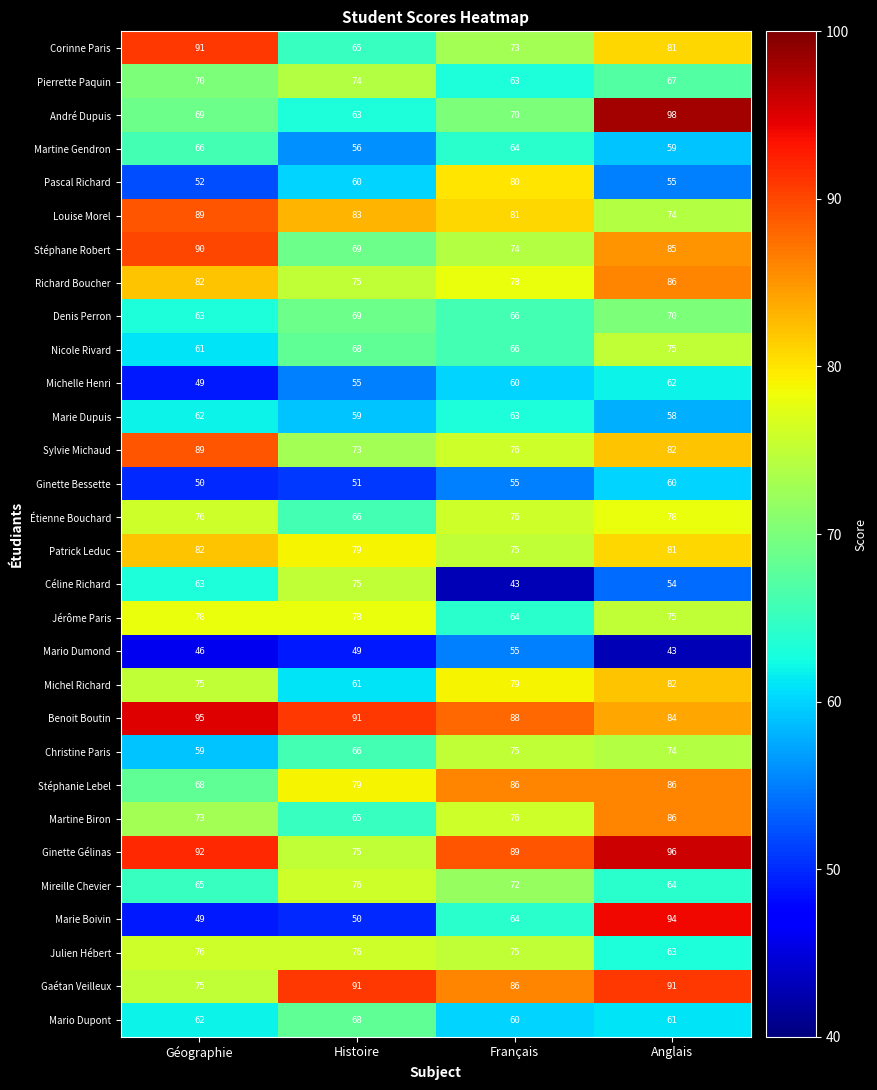

Where is Gaétan Veilleux nearest to the value 83?

Français